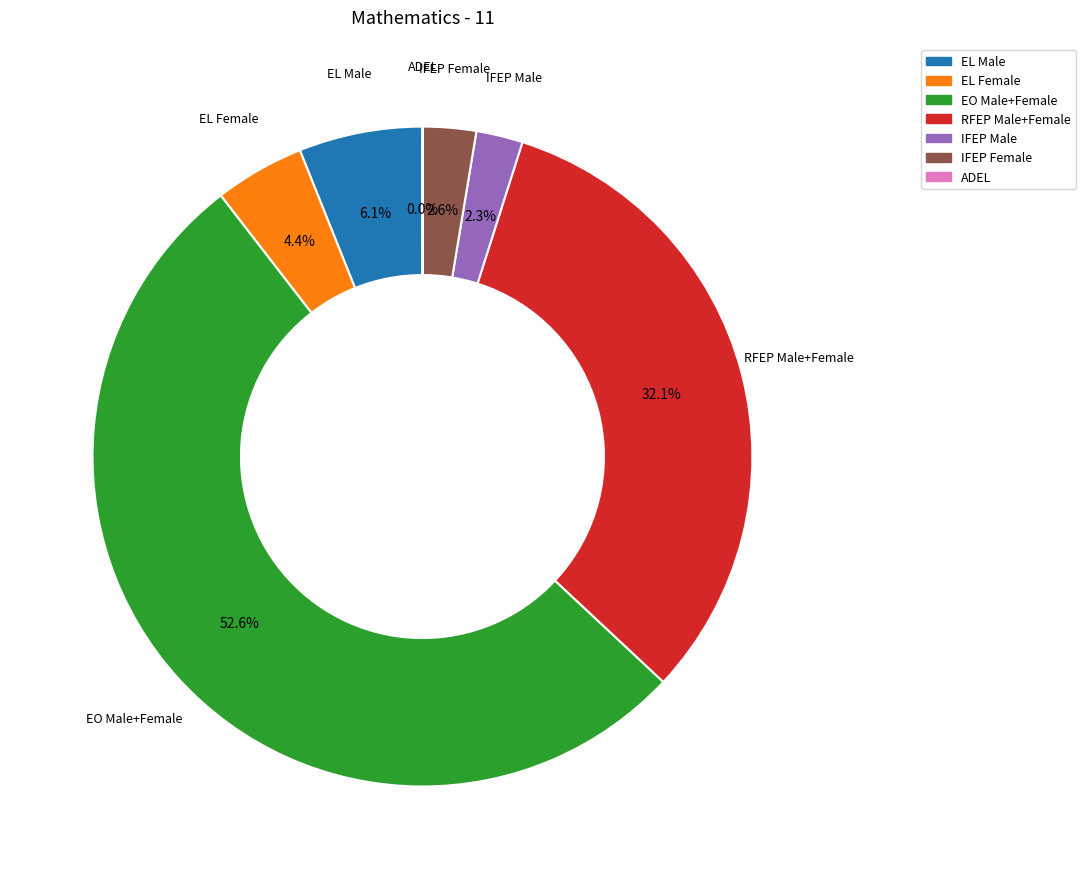

Is there any slice that represents more than half of the pie?

Yes